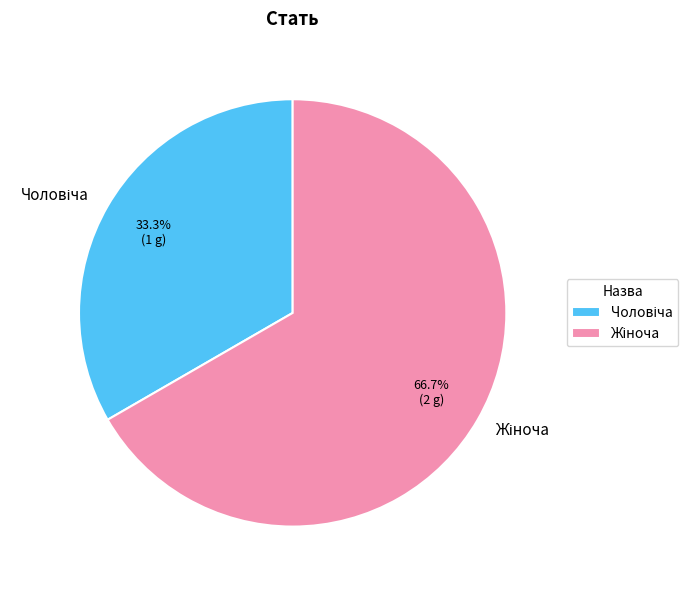

Is there a majority slice in this chart?

Yes